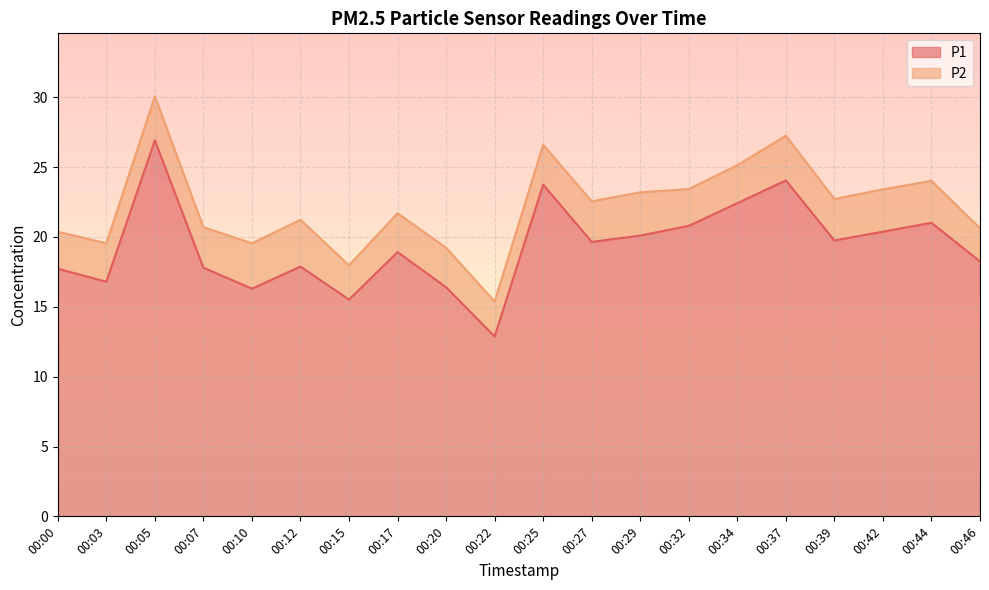

Reading right to left, transcribe all the data shown in this chart.

00:46=18.2	00:44=21.0	00:42=20.4	00:39=19.8	00:37=24.1	00:34=22.4	00:32=20.8	00:29=20.1	00:27=19.6	00:25=23.8	00:22=12.9	00:20=16.4	00:17=18.9	00:15=15.5	00:12=17.9	00:10=16.3	00:07=17.8	00:05=26.9	00:03=16.8	00:00=17.7